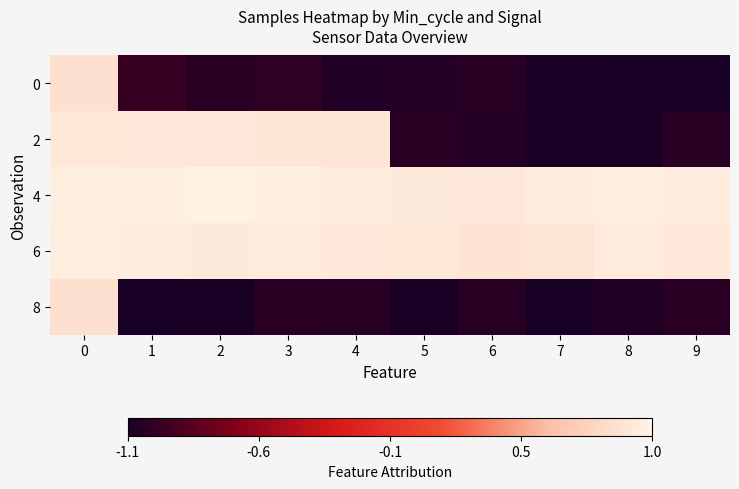

What is the total value across all series at 0?

4.5